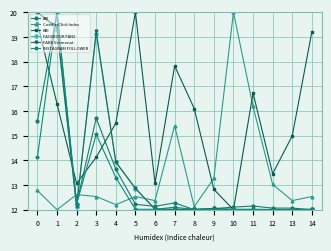

What is the total value across all series at 13?

75.4